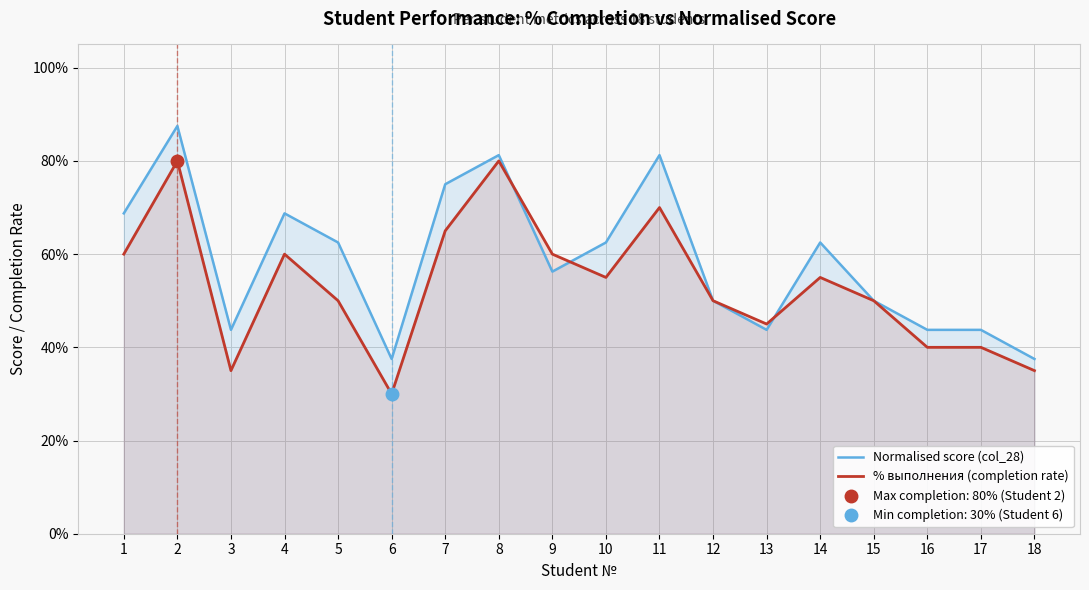

What is the greatest value displayed?

0.9